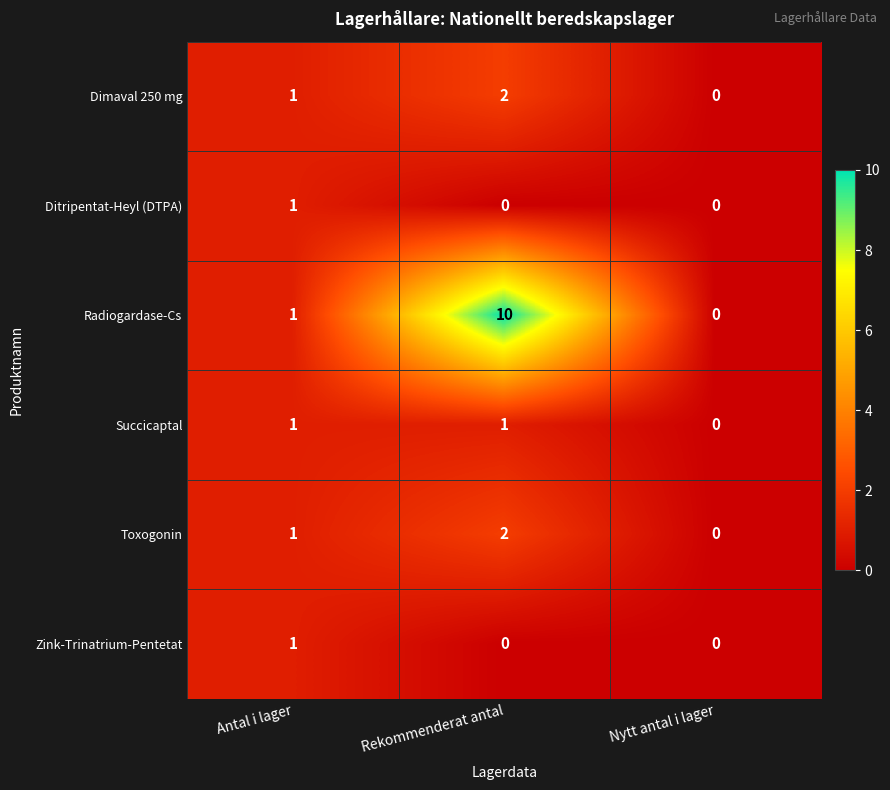

Rank the categories by Dimaval 250 mg value from lowest to highest.

Nytt antal i lager, Antal i lager, Rekommenderat antal